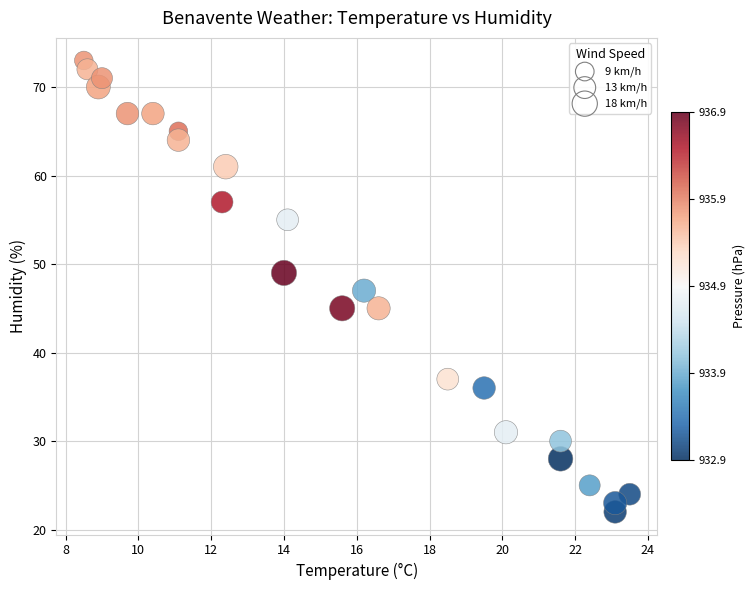

What is the range of Y values (max minus min)?

51